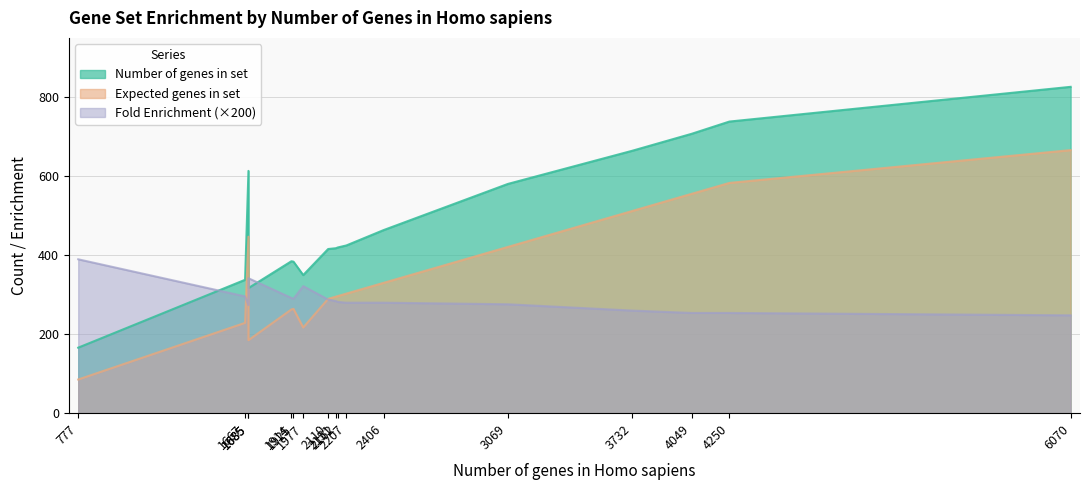

Between 4049 and 2110, which is larger?

4049